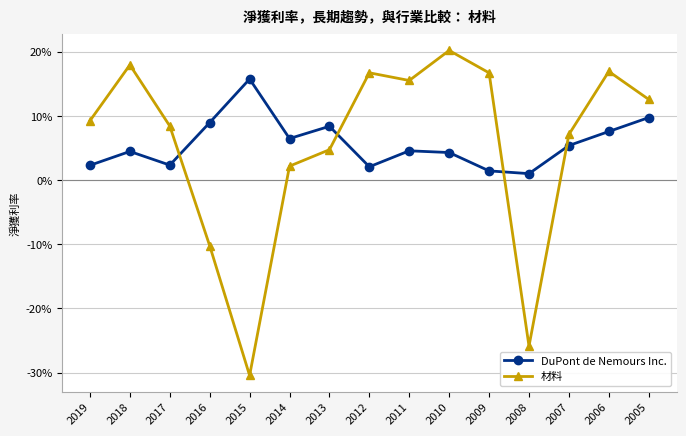

Where is 材料 nearest to the value -5?

2016